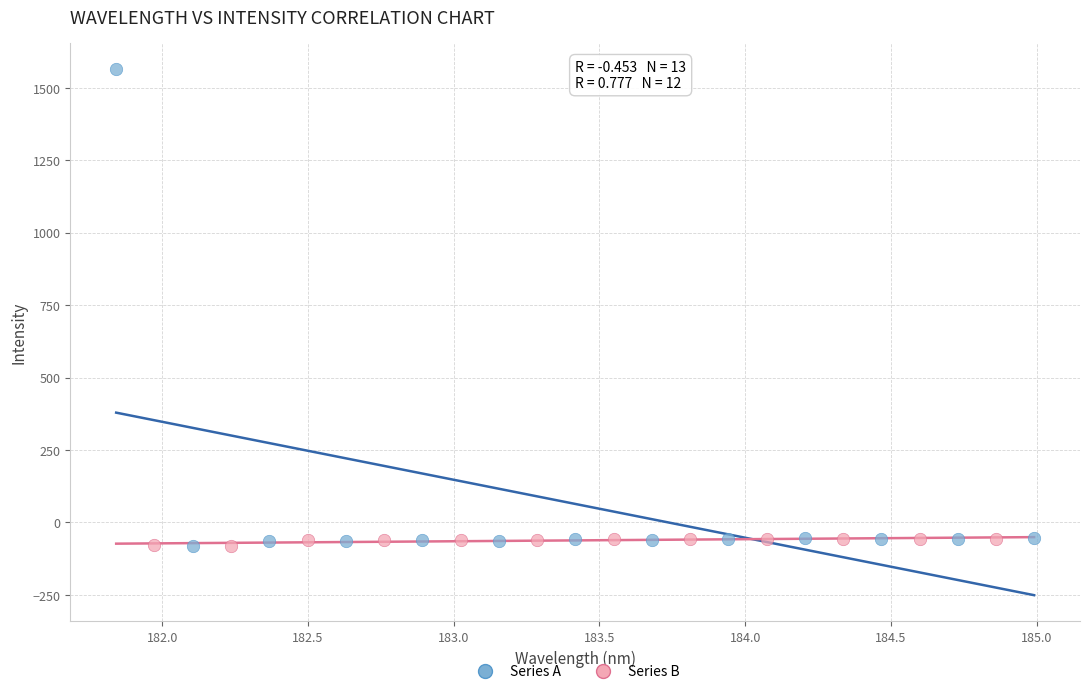

Which series has the widest spread of Y values?

Series A